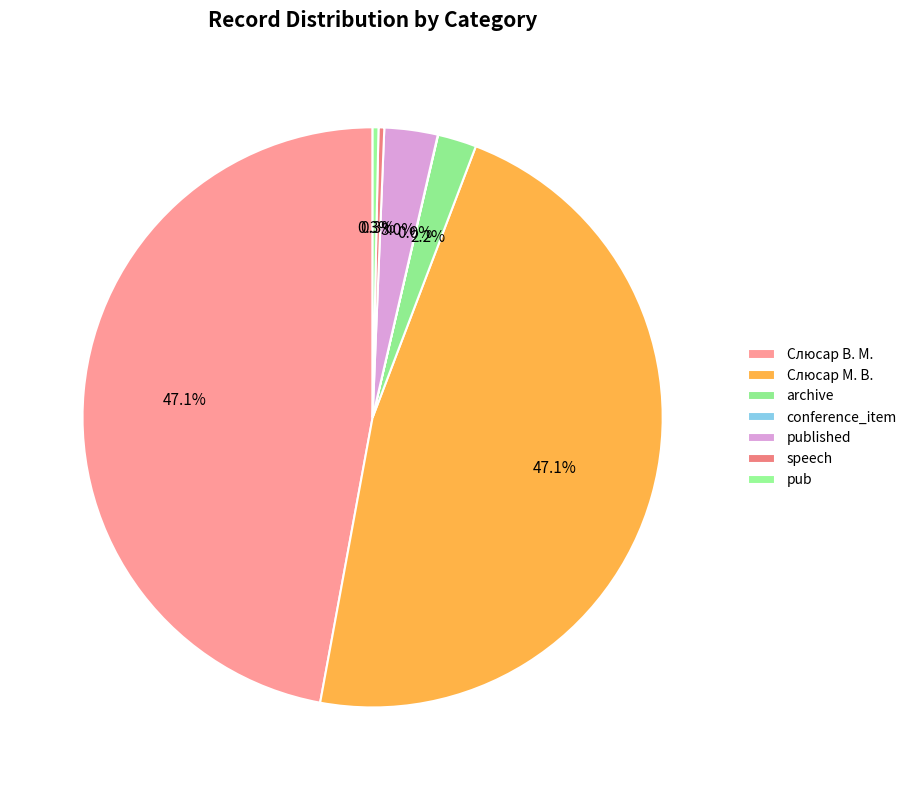

Is the sum of conference_item and speech greater than half?

No